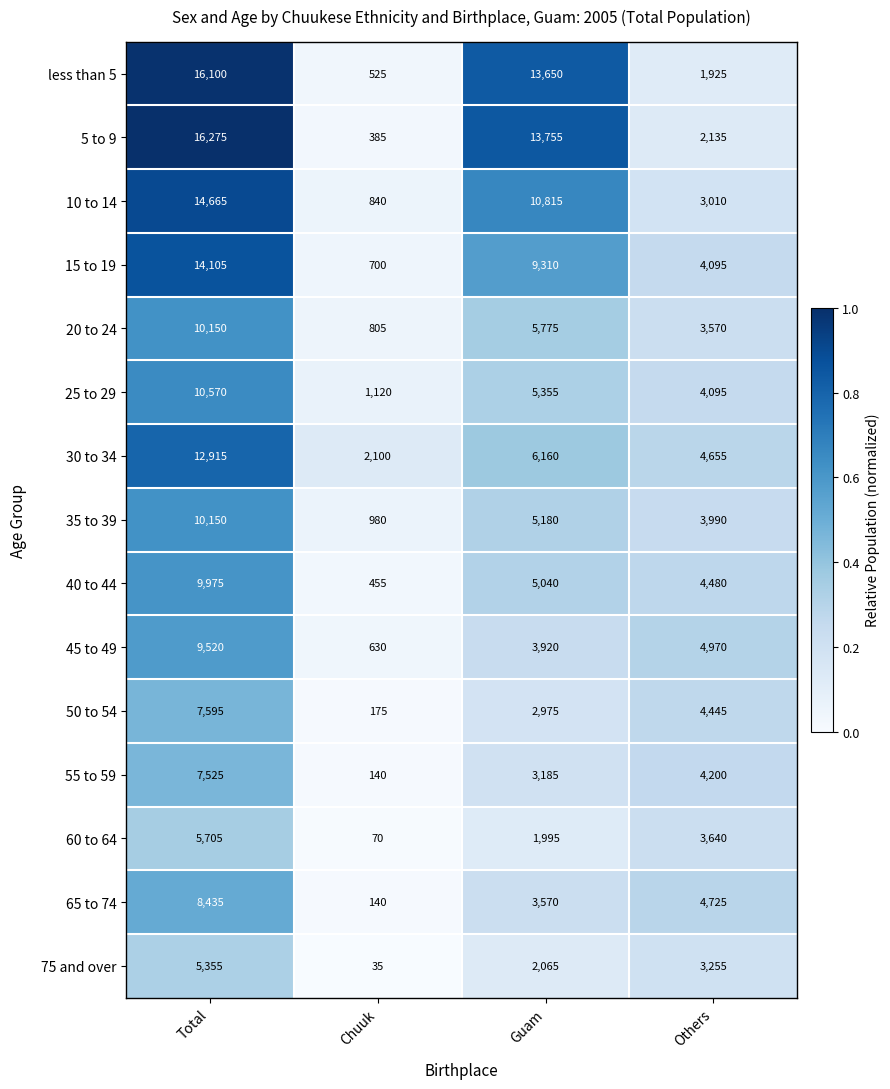

What is the sum of all 60 to 64 values?

11410